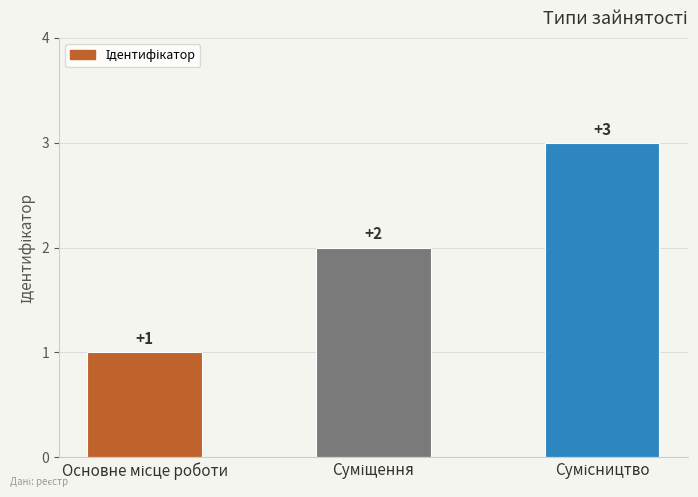

How many values are below 2?

1